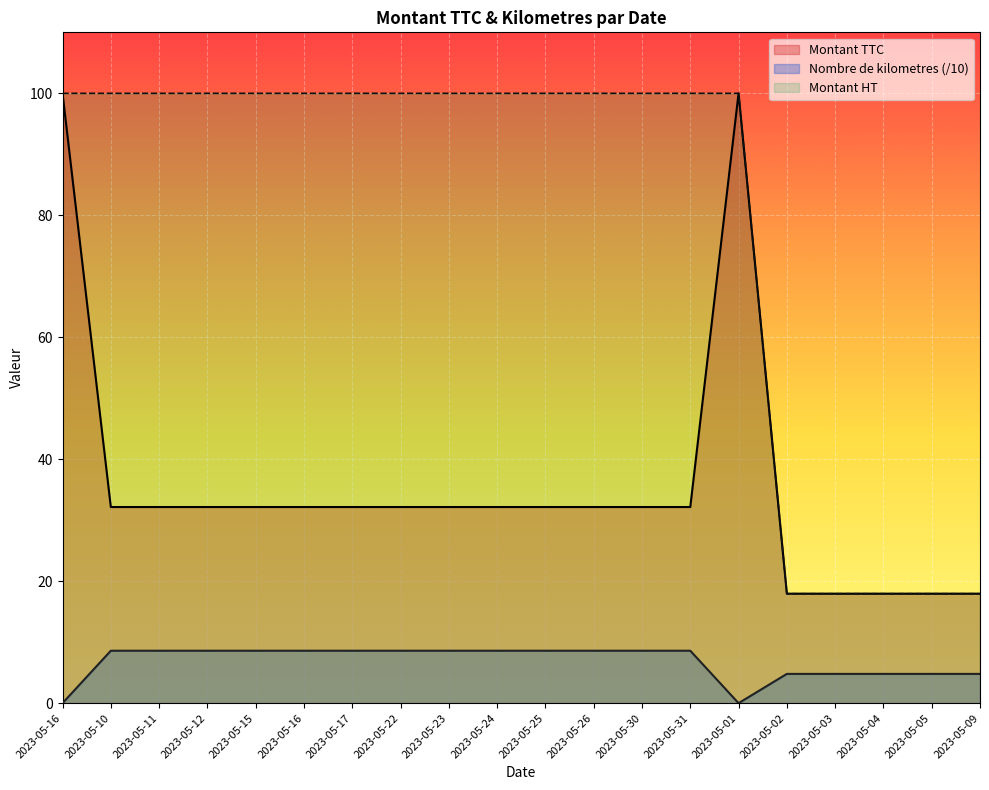

At how many categories does at least one series exceed 63?

15